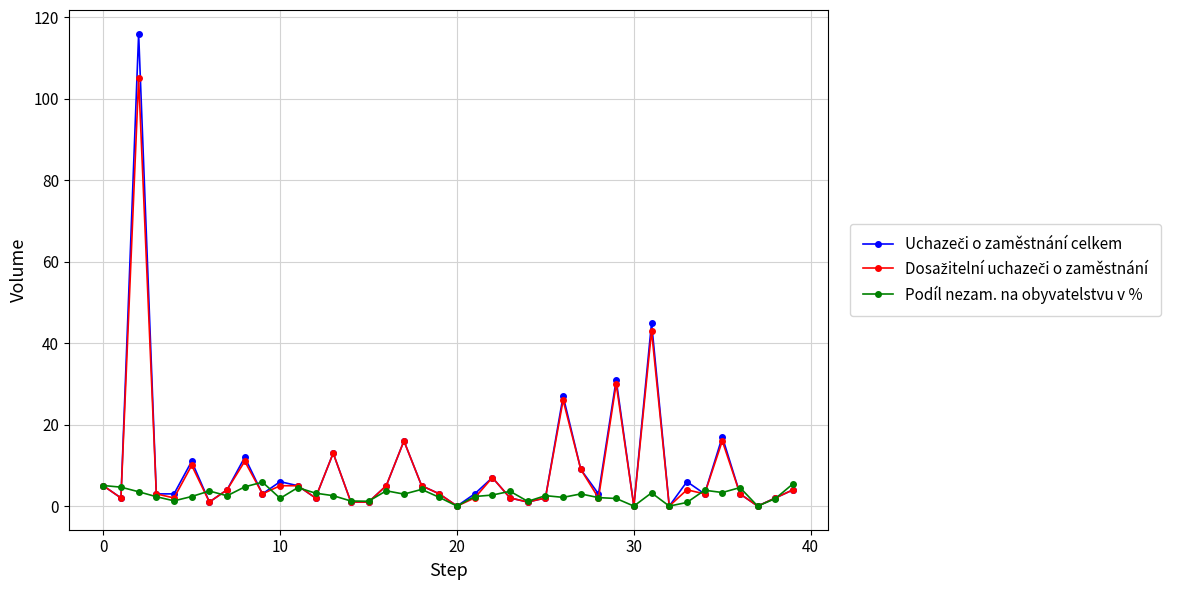

What is the highest value of the Podíl nezam. na obyvatelstvu v % series?

5.9